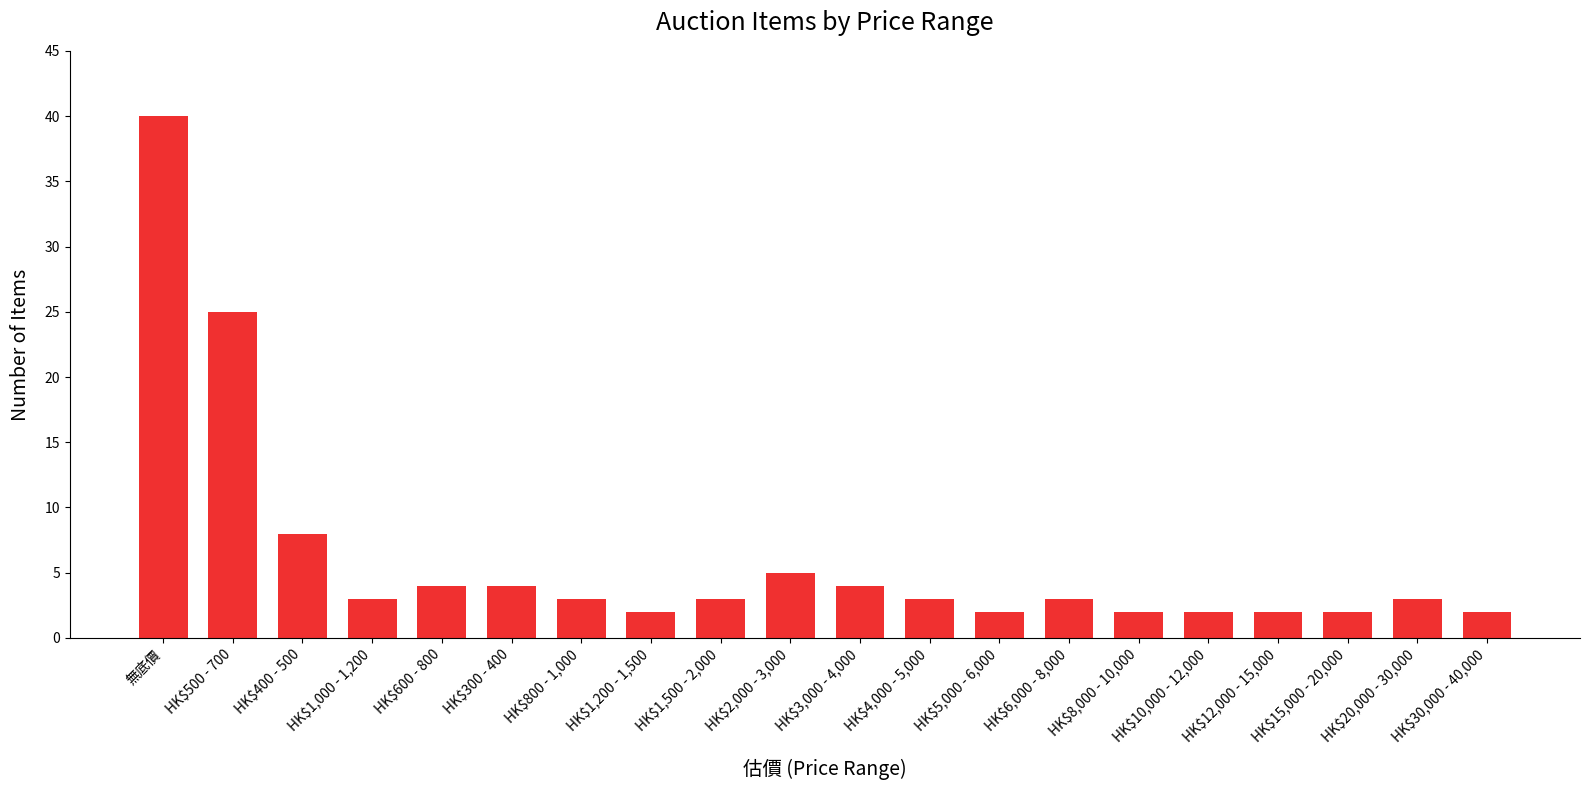

The value at HK$30,000 - 40,000 is 2. True or false?

True